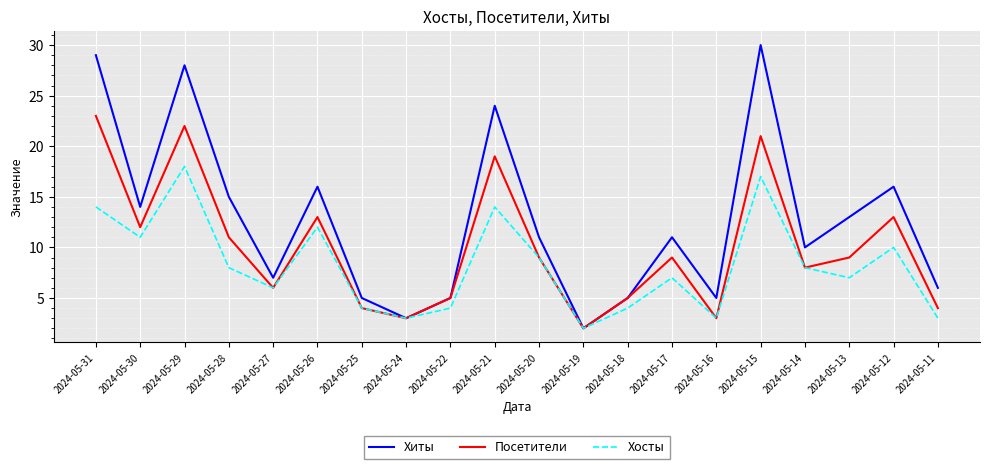

Which series has the largest range (max minus min)?

Хиты